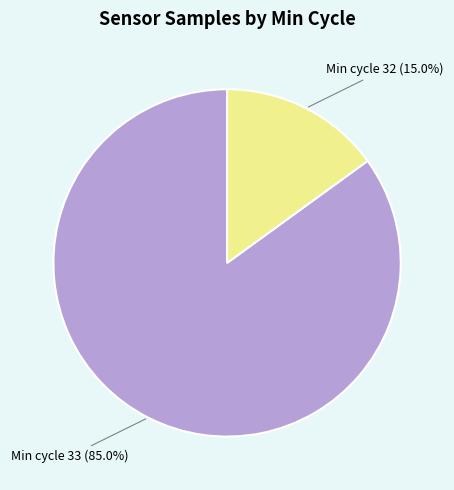

Does any single category account for the majority?

Yes